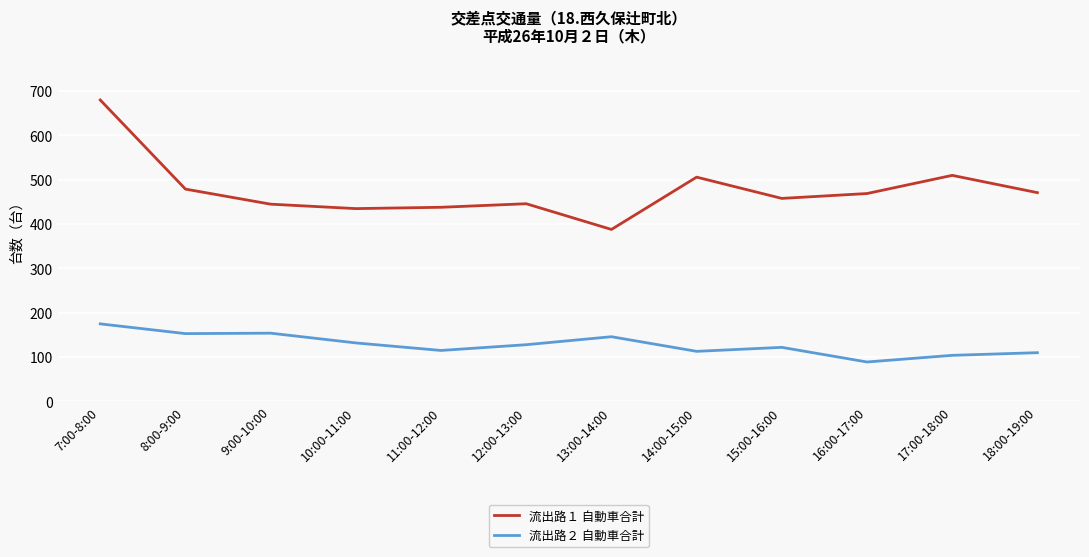

Does the chart have visible grid lines?

Yes